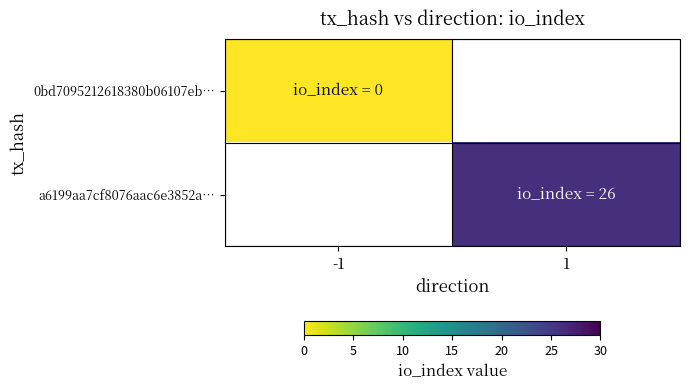

At -1, list the series in order from largest to smallest.

0bd7095212618380b06107eb…, a6199aa7cf8076aac6e3852a…